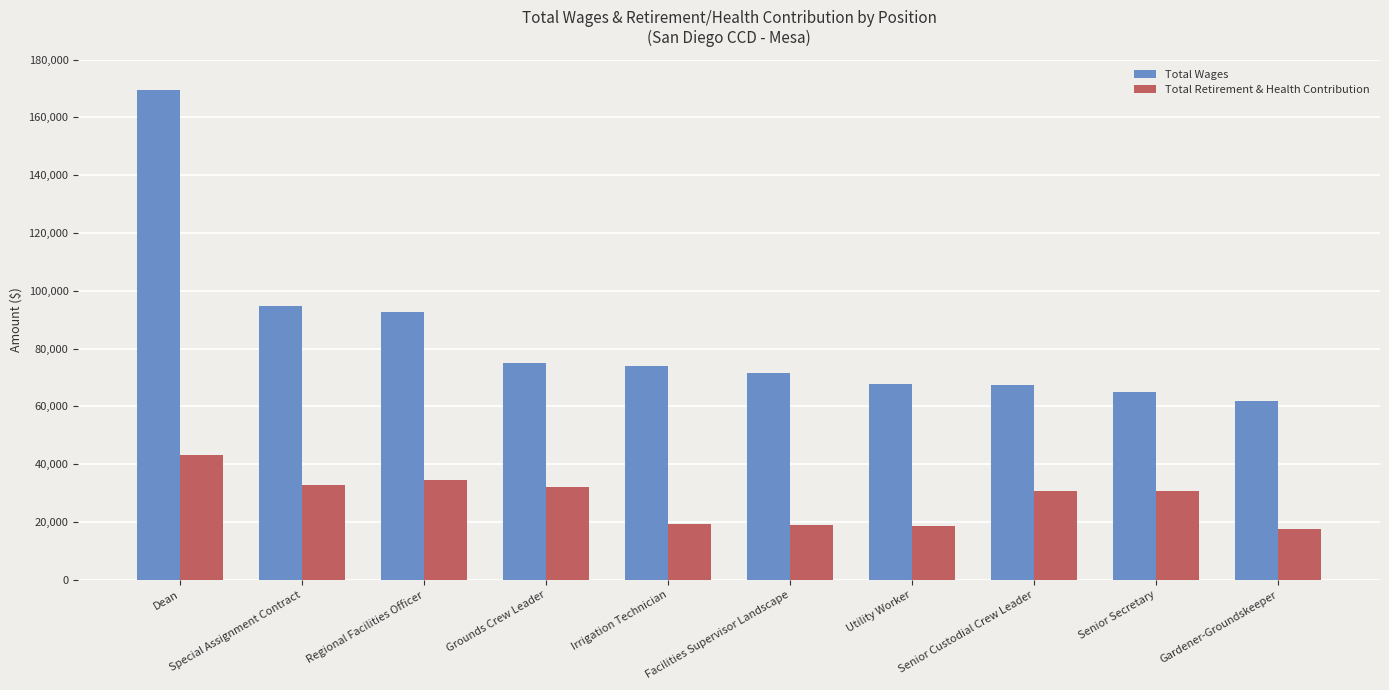

At which label does Total Retirement & Health Contribution reach its peak?

Dean